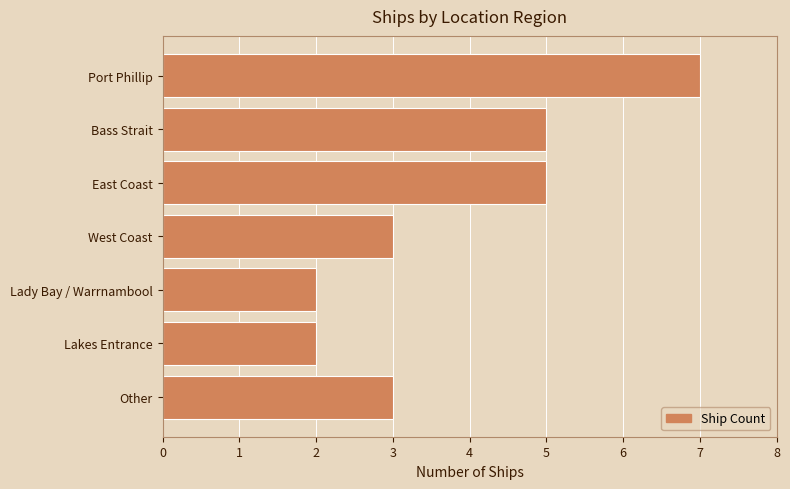

What is the label of the 4th bar from the bottom?

West Coast